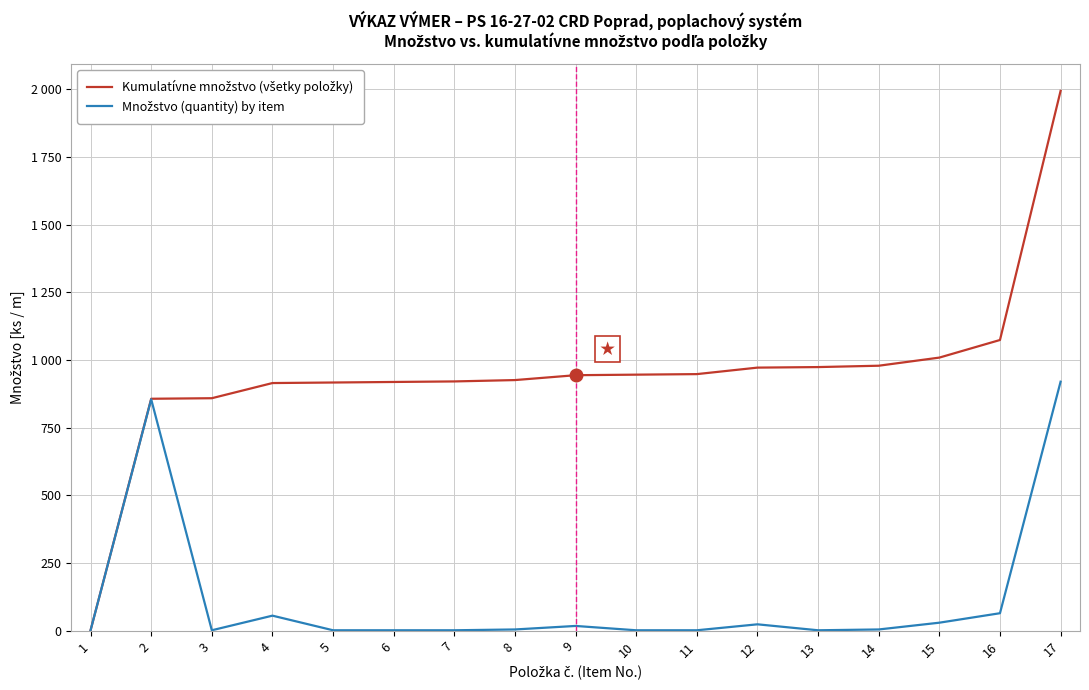

Does the chart display data point markers on the line(s)?

No